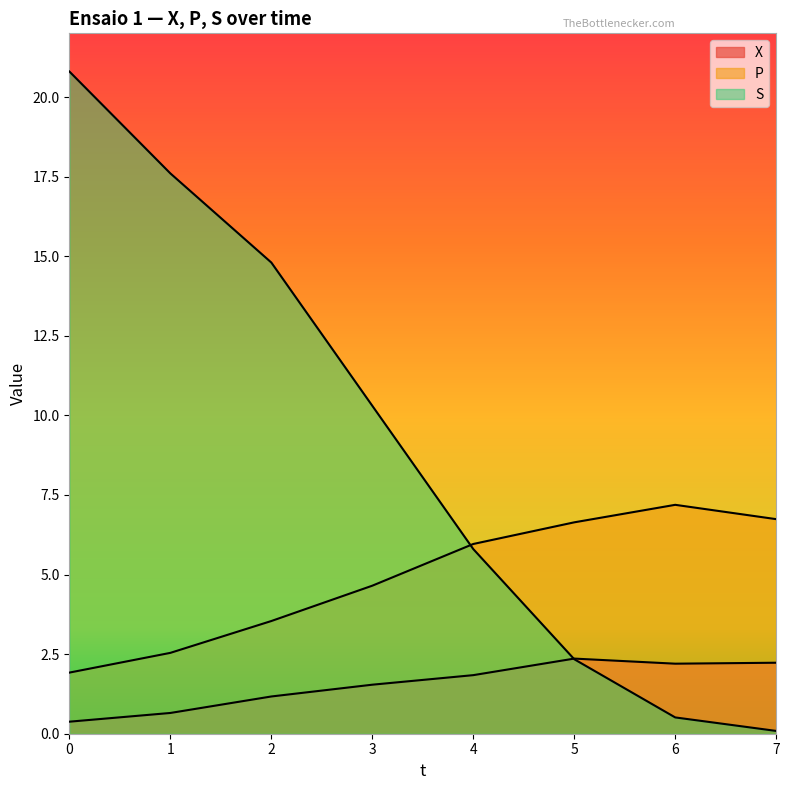

What is the approximate value of P at 7?

6.7